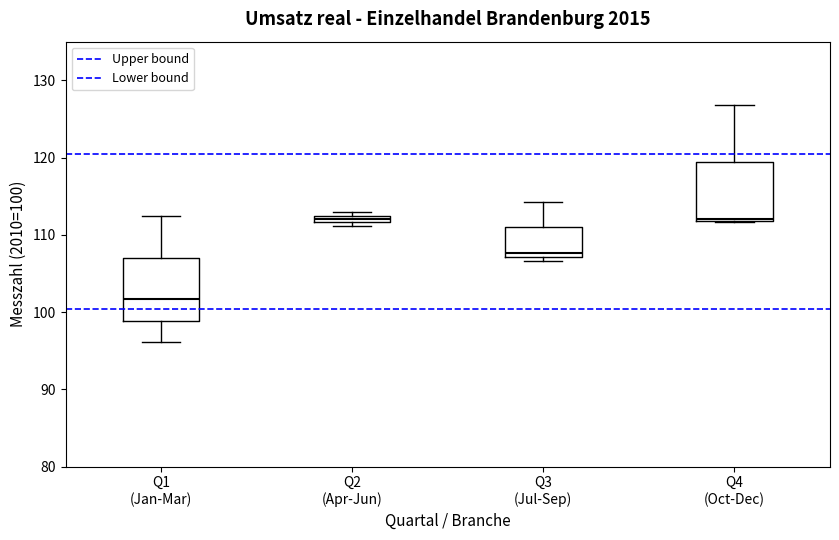

Where is the upper edge of the box for Q3 (Jul-Sep) on the y-axis? The values are not printed on the chart, so give them approximately, as read against the axis.

111